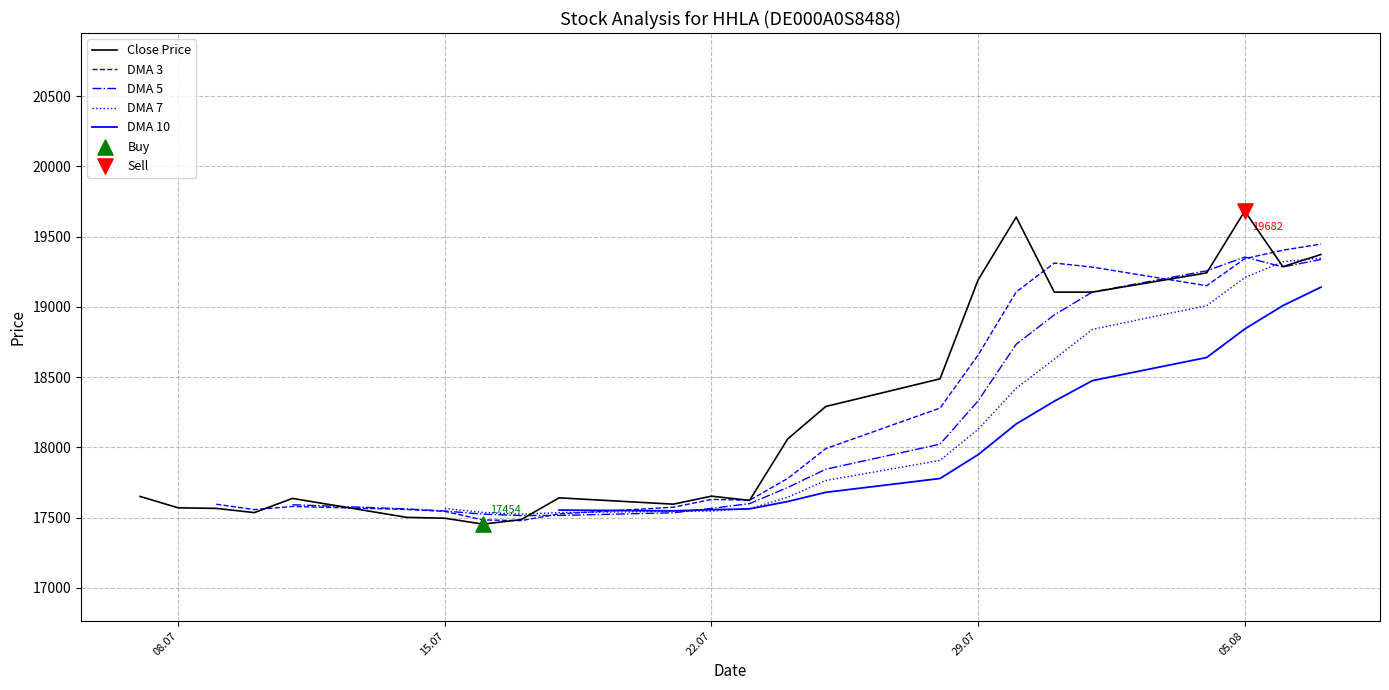

Which series contains the lowest Y value?

Close Price